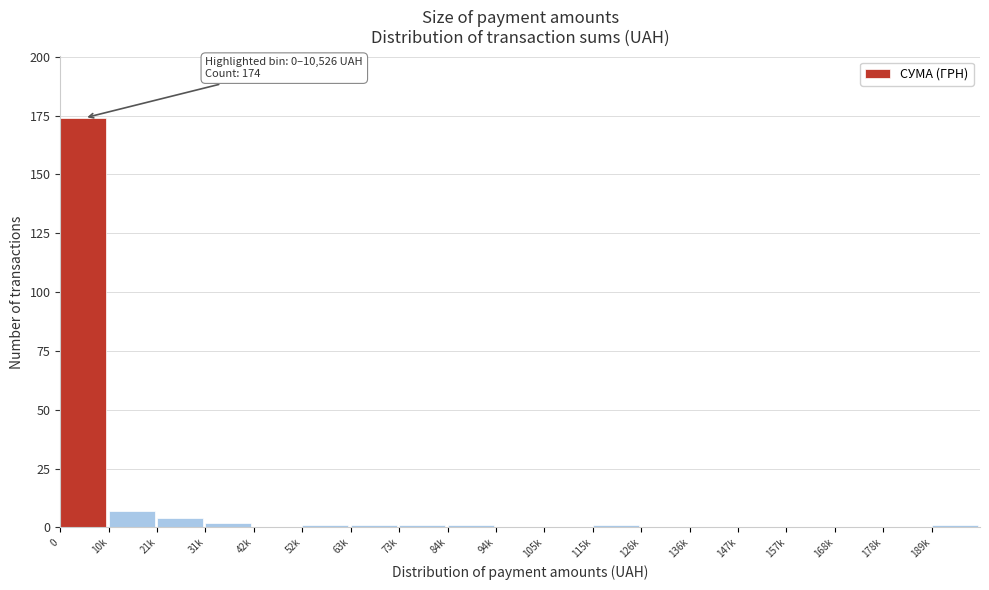

Reading left to right, extract all data points from this chart.

0=174	10k=7	21k=4	31k=2	42k=0	52k=1	63k=1	73k=1	84k=1	94k=0	105k=0	115k=1	126k=0	136k=0	147k=0	157k=0	168k=0	178k=0	189k=1